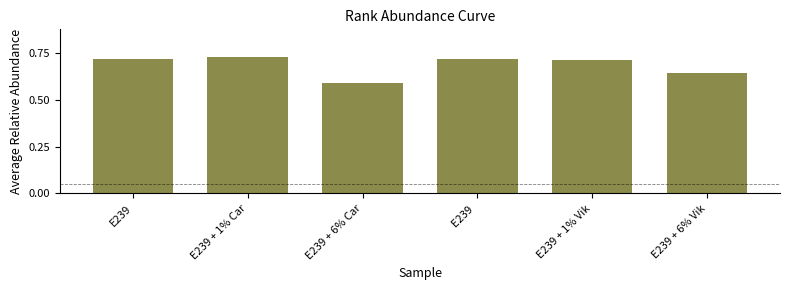

Count the values in the range 0 to 1.

6